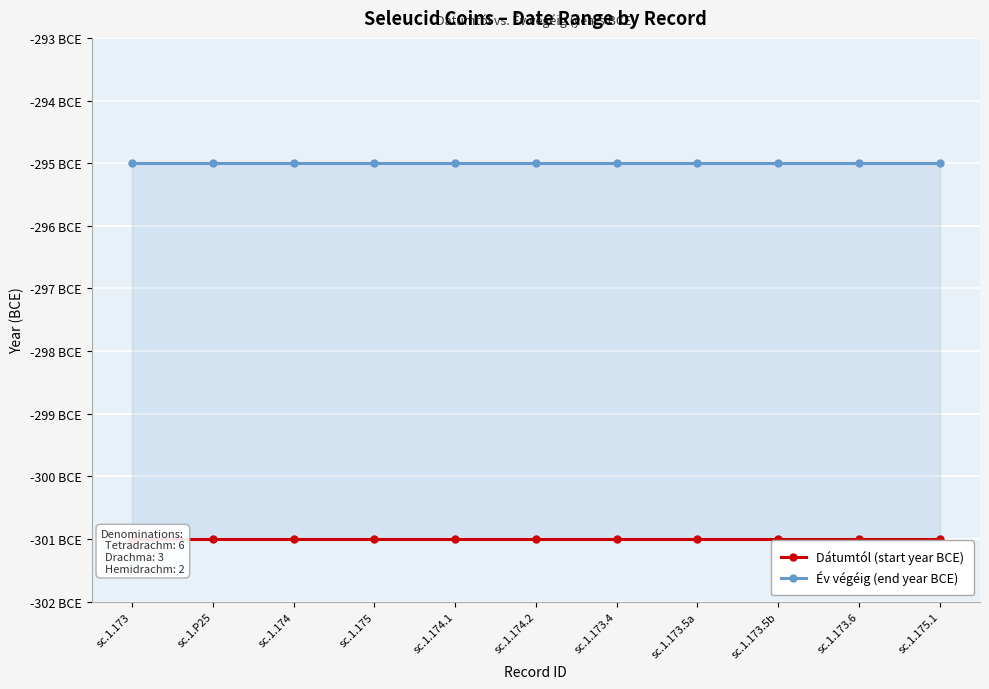

True or false: Dátumtól (start year BCE) has more than 0 points higher than both neighbors.

False